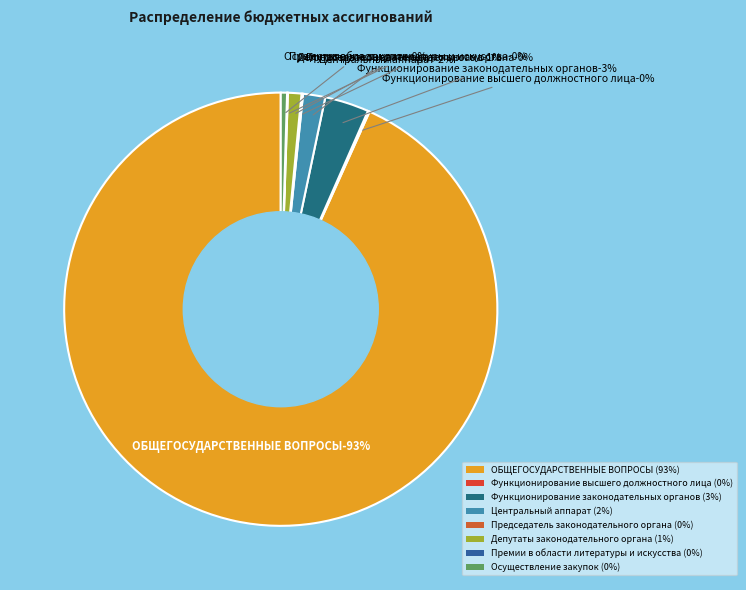

What is the ratio of the value at Депутаты законодательного органа to the value at Функционирование высшего должностного лица?

7.8